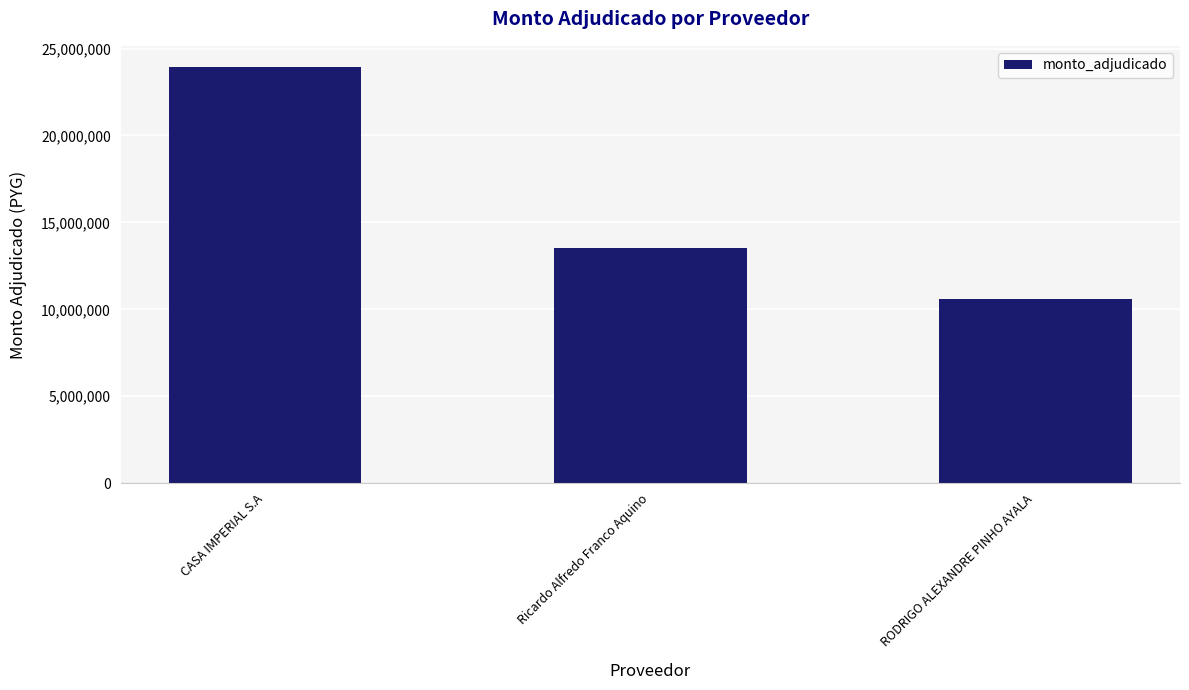

Rank the categories by value from highest to lowest.

CASA IMPERIAL S.A, Ricardo Alfredo Franco Aquino, RODRIGO ALEXANDRE PINHO AYALA